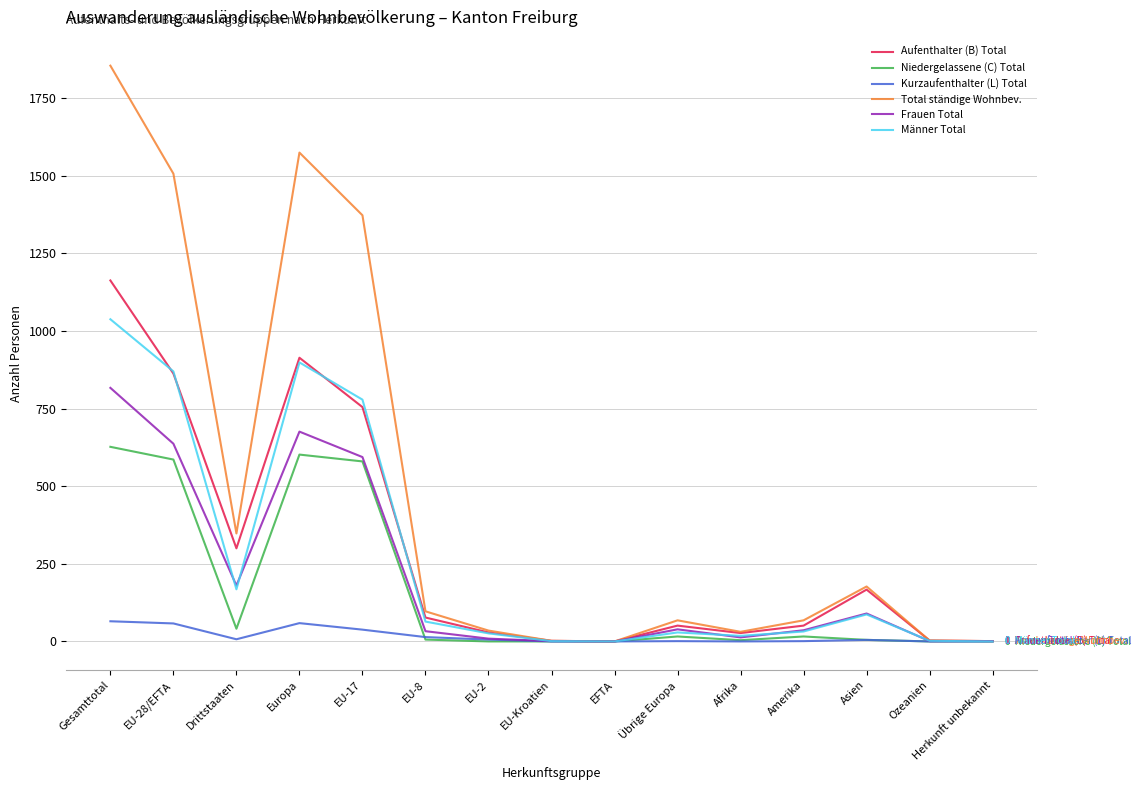

In Total ständige Wohnbev., how many points are lower than both neighbors (excluding endpoints)?

3